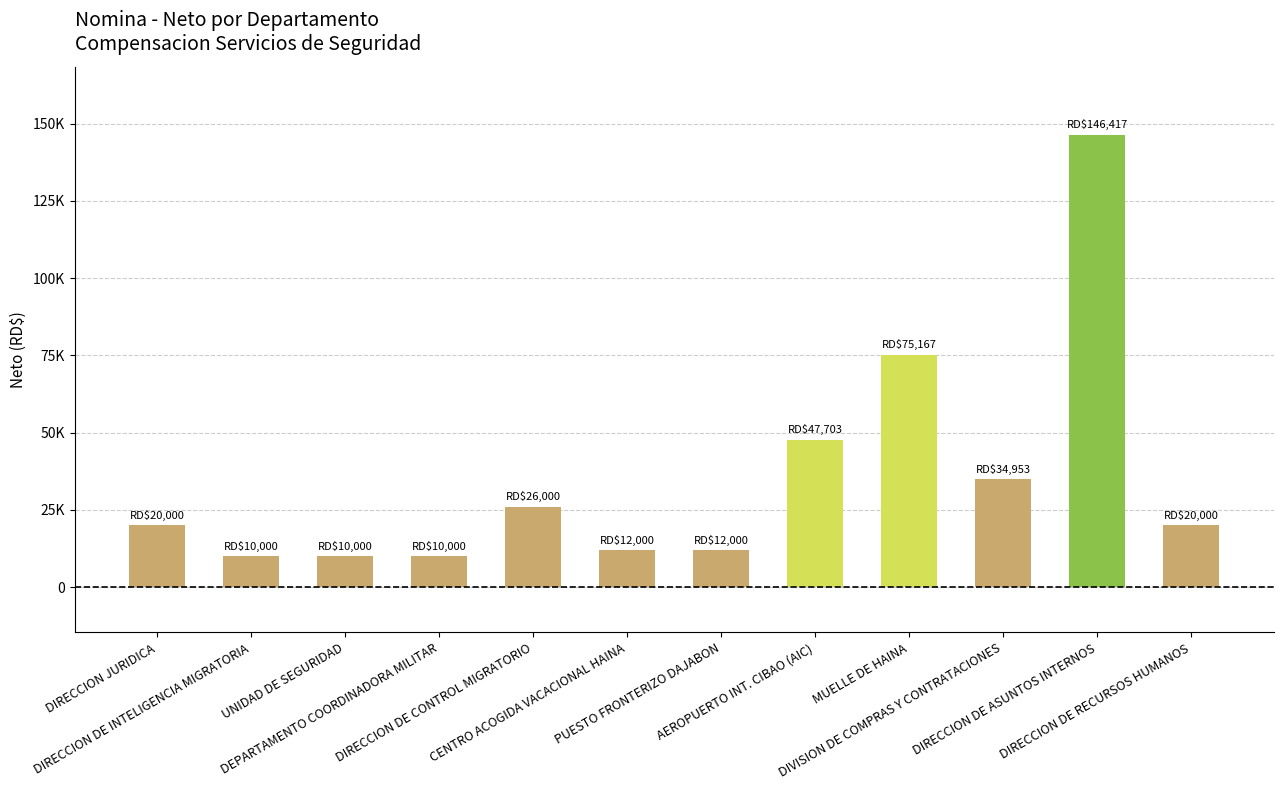

Does the chart contain any negative values?

No